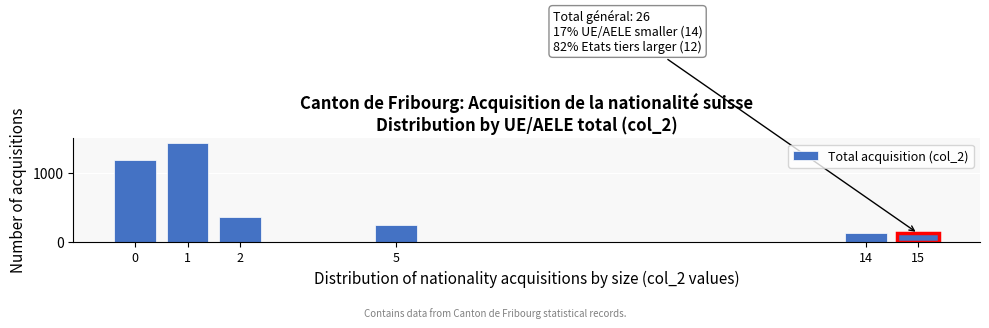

Reading right to left, transcribe all the data shown in this chart.

120	120	240	360	1440	1200